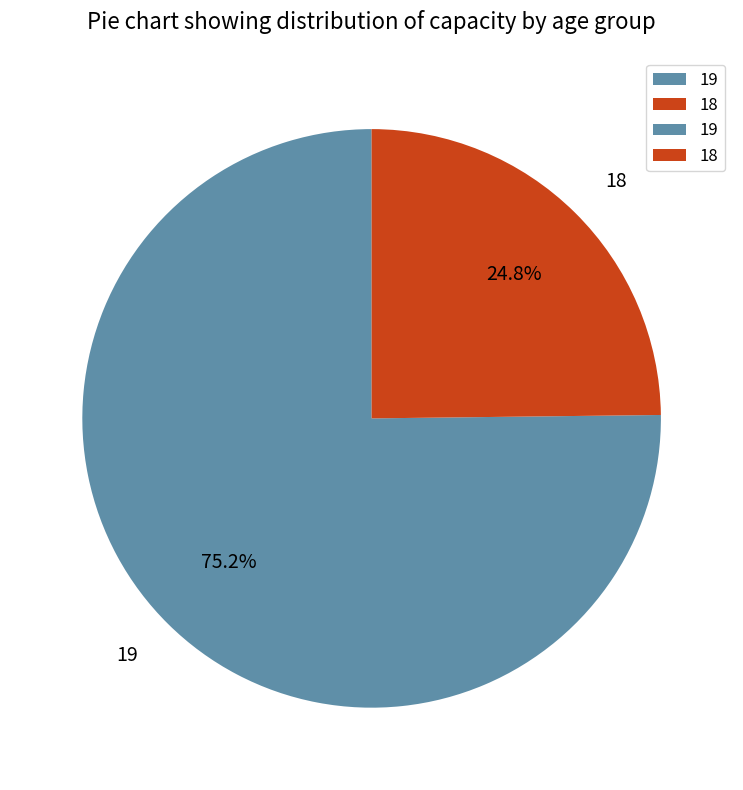

Count the number of slices in the pie.

2